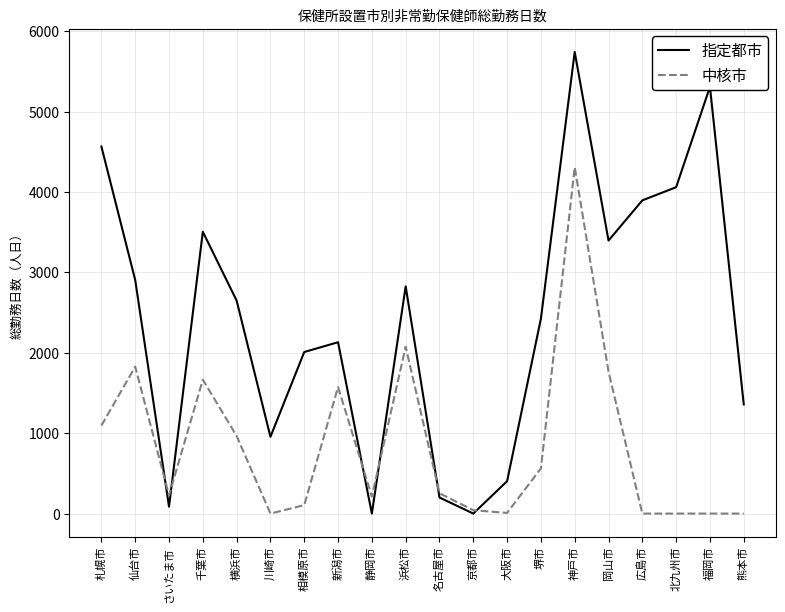

Which series changed the most between 横浜市 and 熊本市?

指定都市